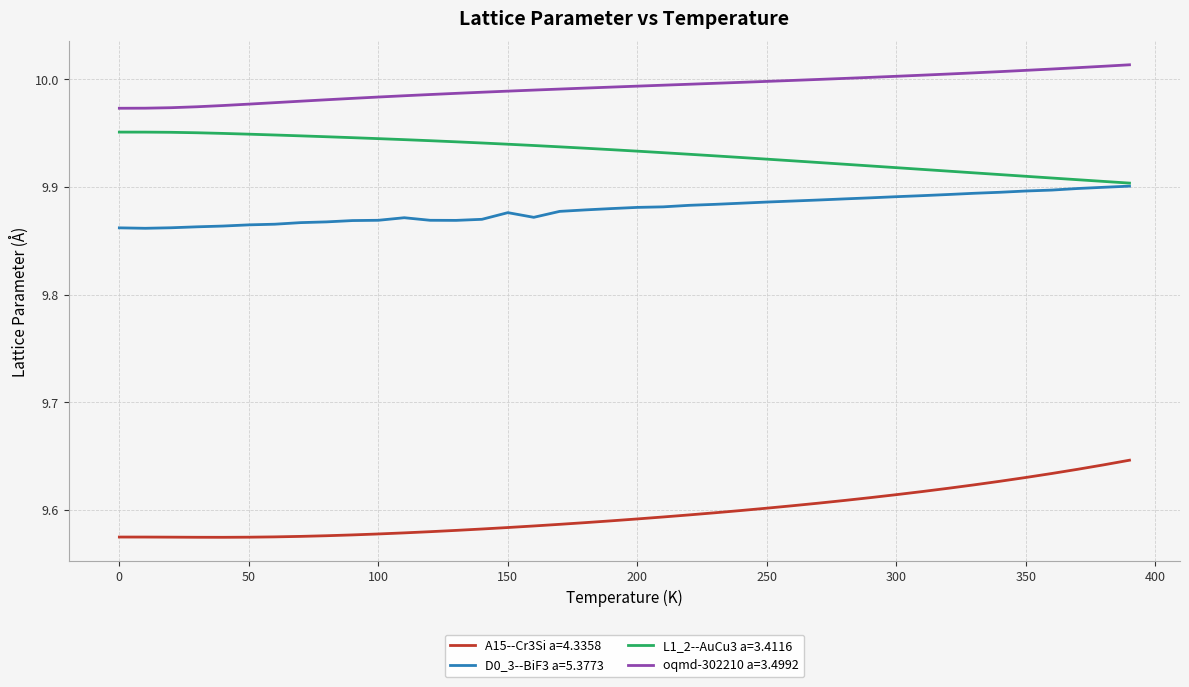

Rank the series by their maximum value, from lowest to highest.

A15--Cr3Si a=4.3358, D0_3--BiF3 a=5.3773, L1_2--AuCu3 a=3.4116, oqmd-302210 a=3.4992